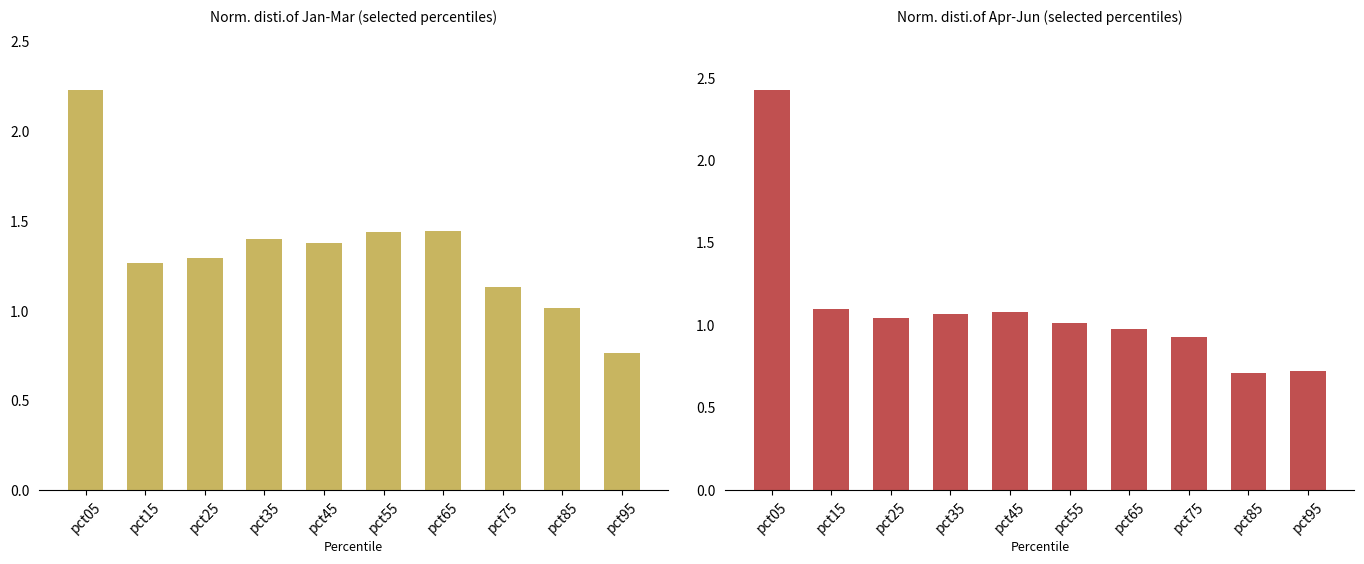

Reading left to right, extract all data points from this chart.

Jan-Mar avg: pct05=2.2	pct15=1.3	pct25=1.3	pct35=1.4	pct45=1.4	pct55=1.4	pct65=1.4	pct75=1.1	pct85=1.0	pct95=0.8
Apr-Jun avg: pct05=2.4	pct15=1.1	pct25=1.0	pct35=1.1	pct45=1.1	pct55=1.0	pct65=1.0	pct75=0.9	pct85=0.7	pct95=0.7